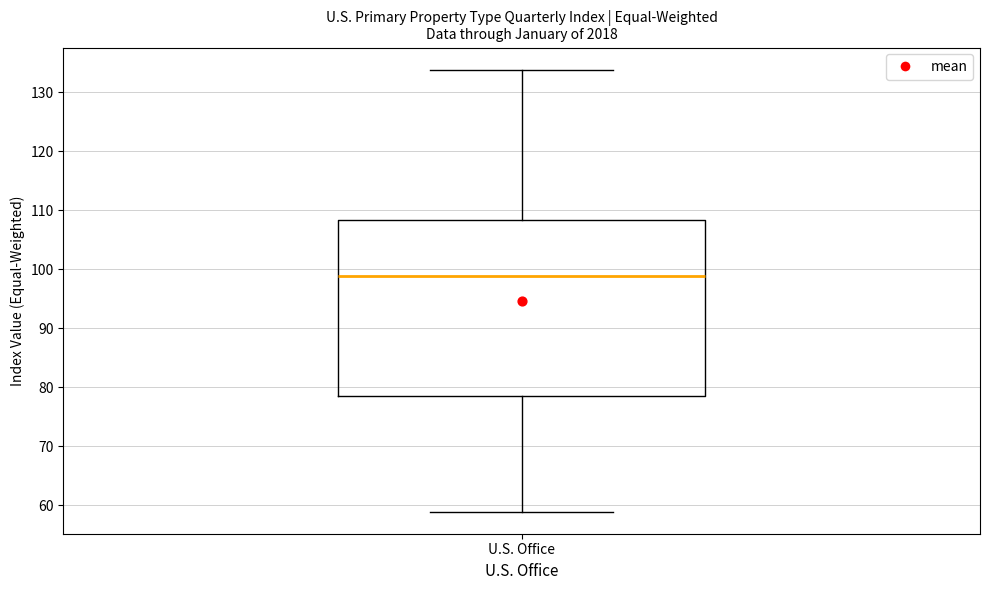

Read this box plot against the y-axis: the position of the median line, the range covered by the box, and the ends of both whiskers. The values are not printed on the chart, so give them approximately, as read against the axis.

median 99, box 78 to 108, whiskers 59 to 134